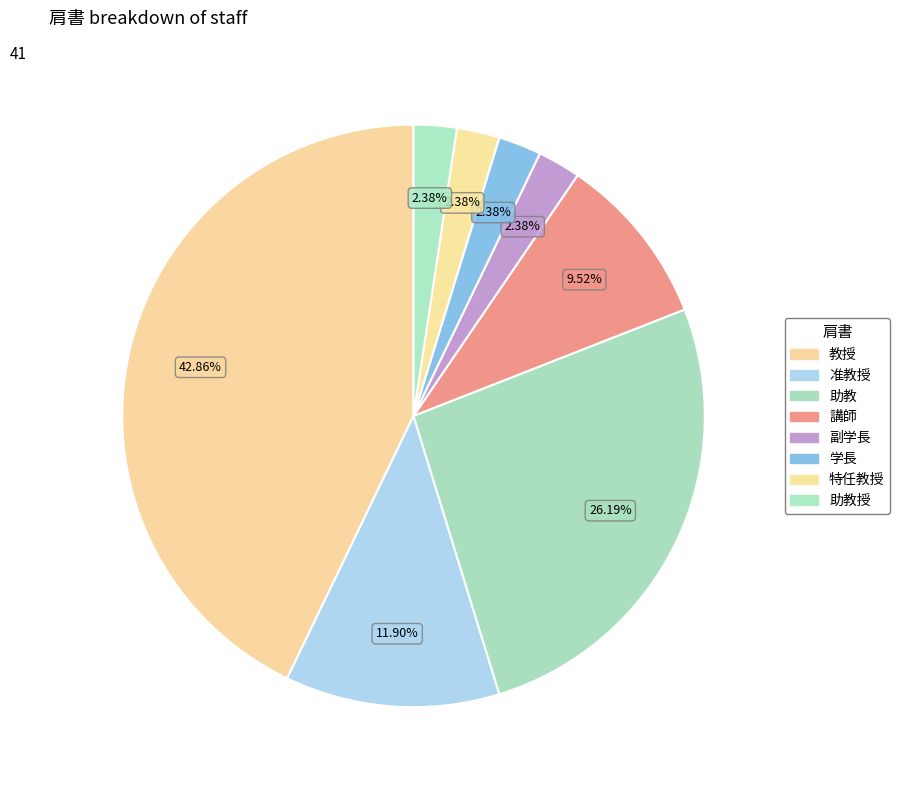

The 副学長 slice represents 1% of the pie. True or false?

False